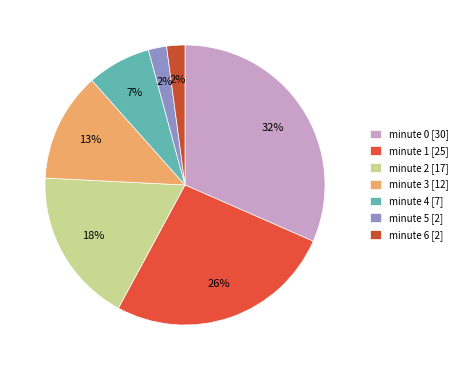

To the nearest percent, what is the average slice percentage?

14%